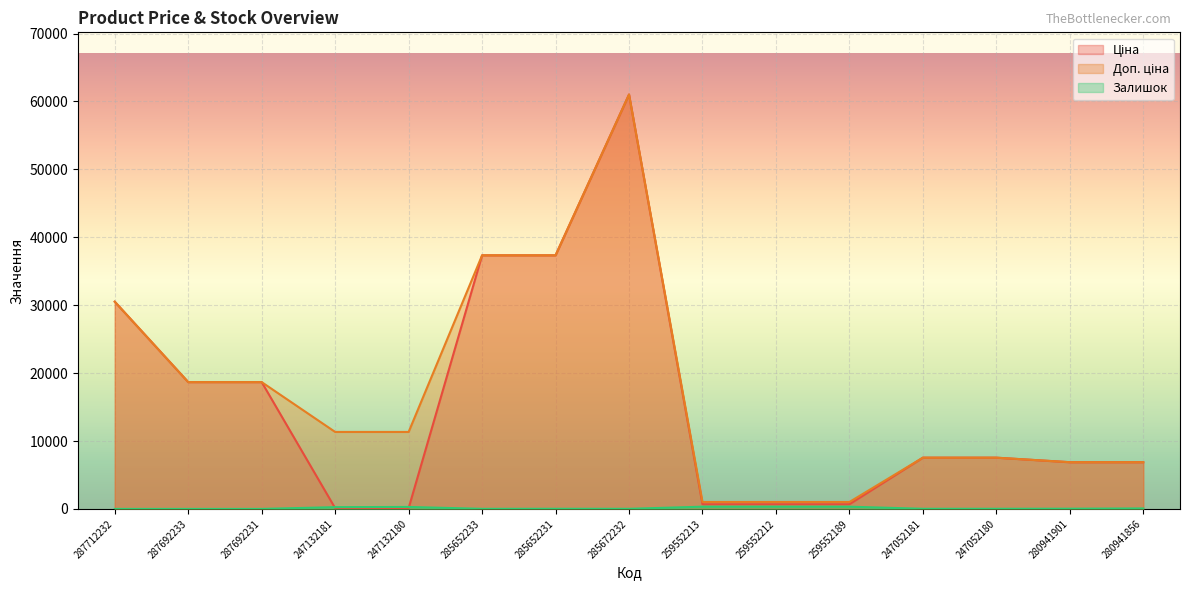

At how many categories does at least one series exceed 3572?

12